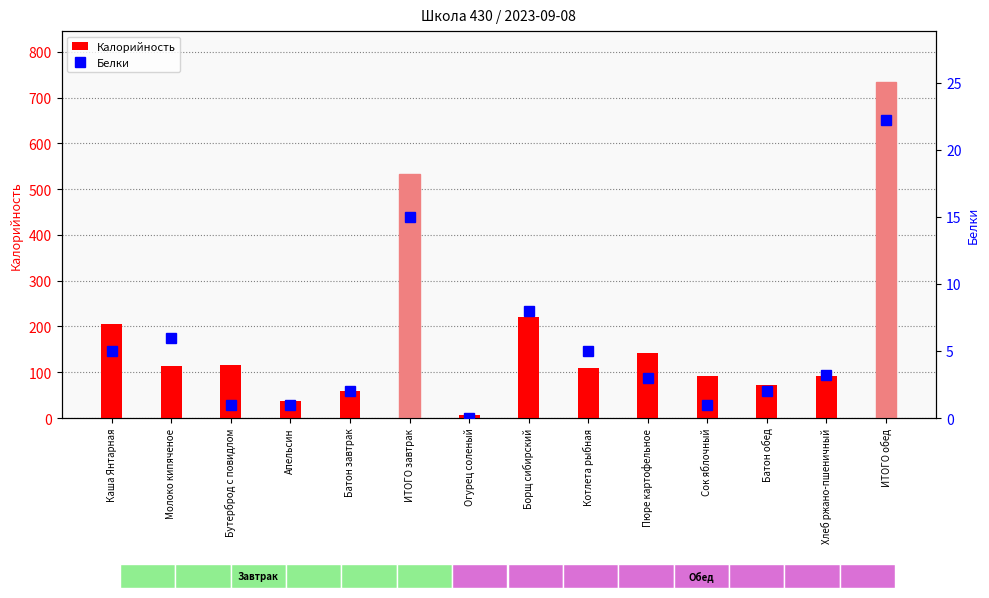

What is the highest value of the Белки series?

22.2